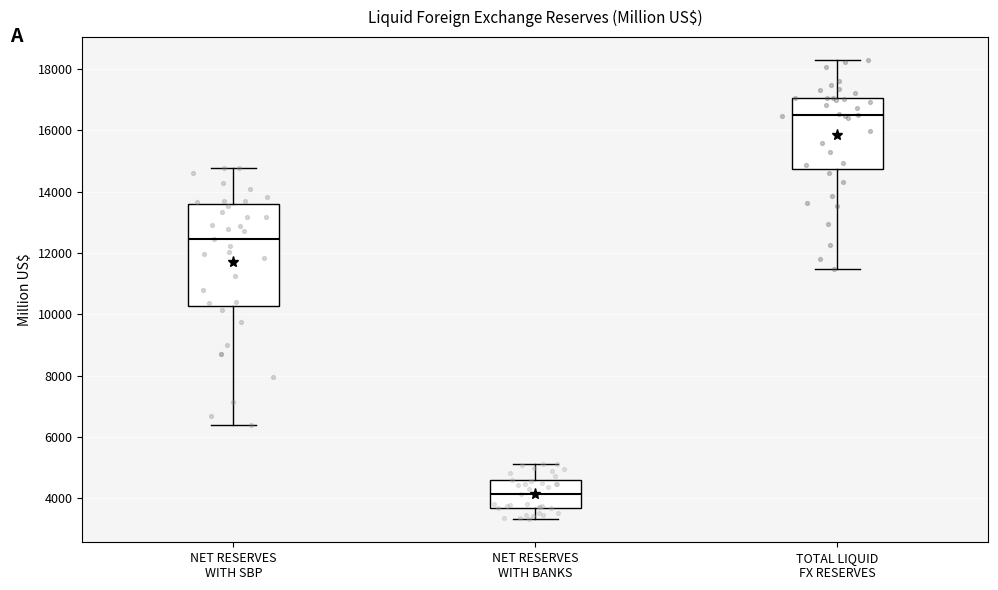

Reading left to right, transcribe this box plot: for each box, give where its median line is, the range the box spans, and where its two whiskers end, as read against the y-axis. The values are not printed on the chart, so give them approximately, as read against the axis.

NET RESERVES WITH SBP: median 12400, box 10200 to 13600, whiskers 6400 to 14800
NET RESERVES WITH BANKS: median 4200, box 3600 to 4600, whiskers 3400 to 5200
TOTAL LIQUID FX RESERVES: median 16400, box 14800 to 17000, whiskers 11400 to 18200